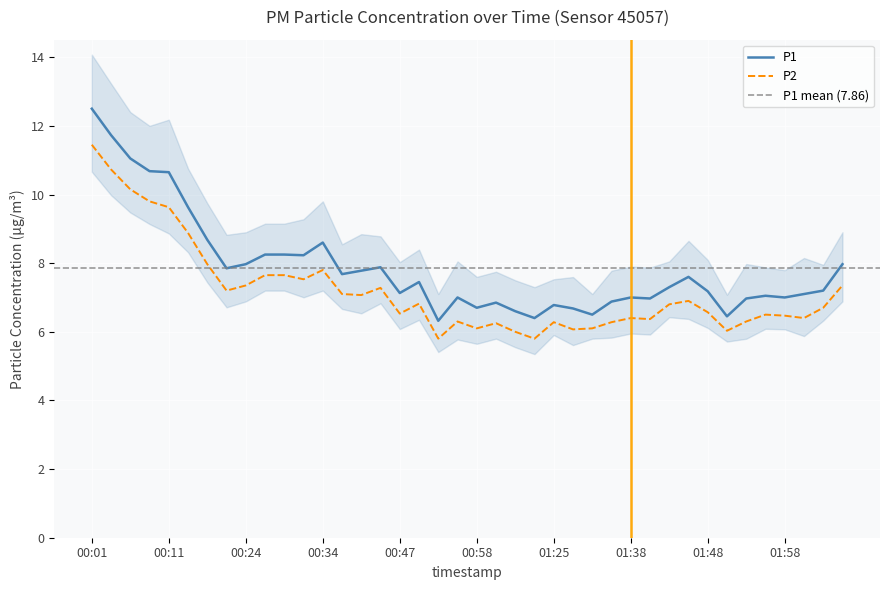

Is this an area chart (filled region under the line)?

No